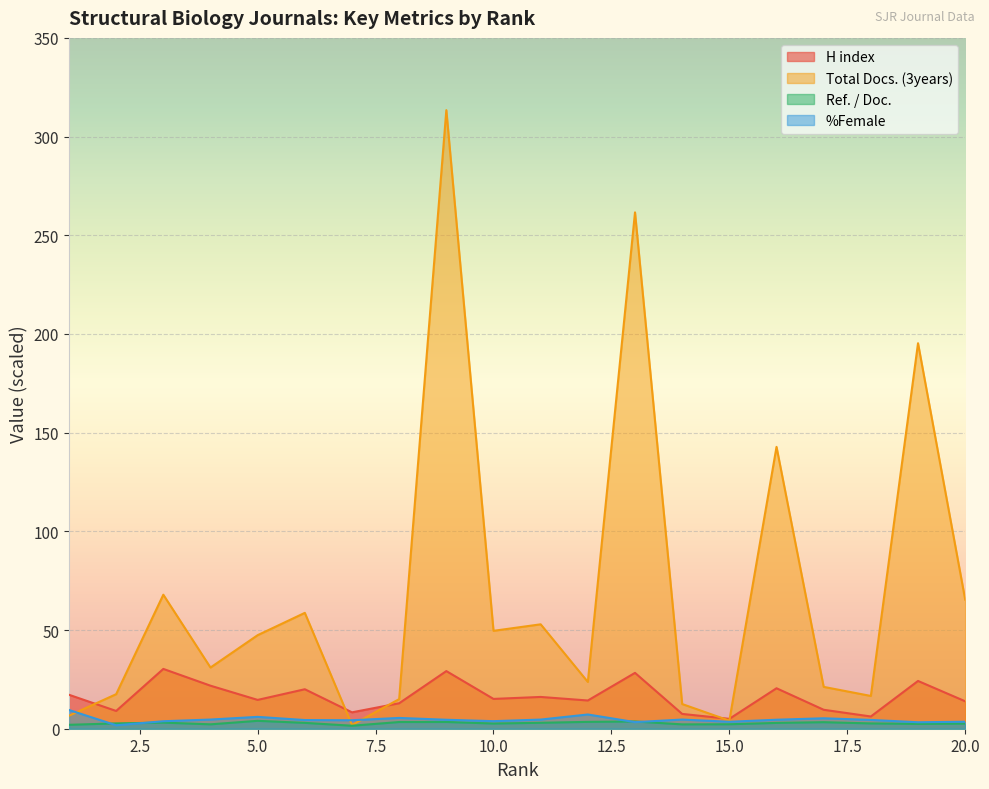

The H index series shows 3.4 at 15. True or false?

False